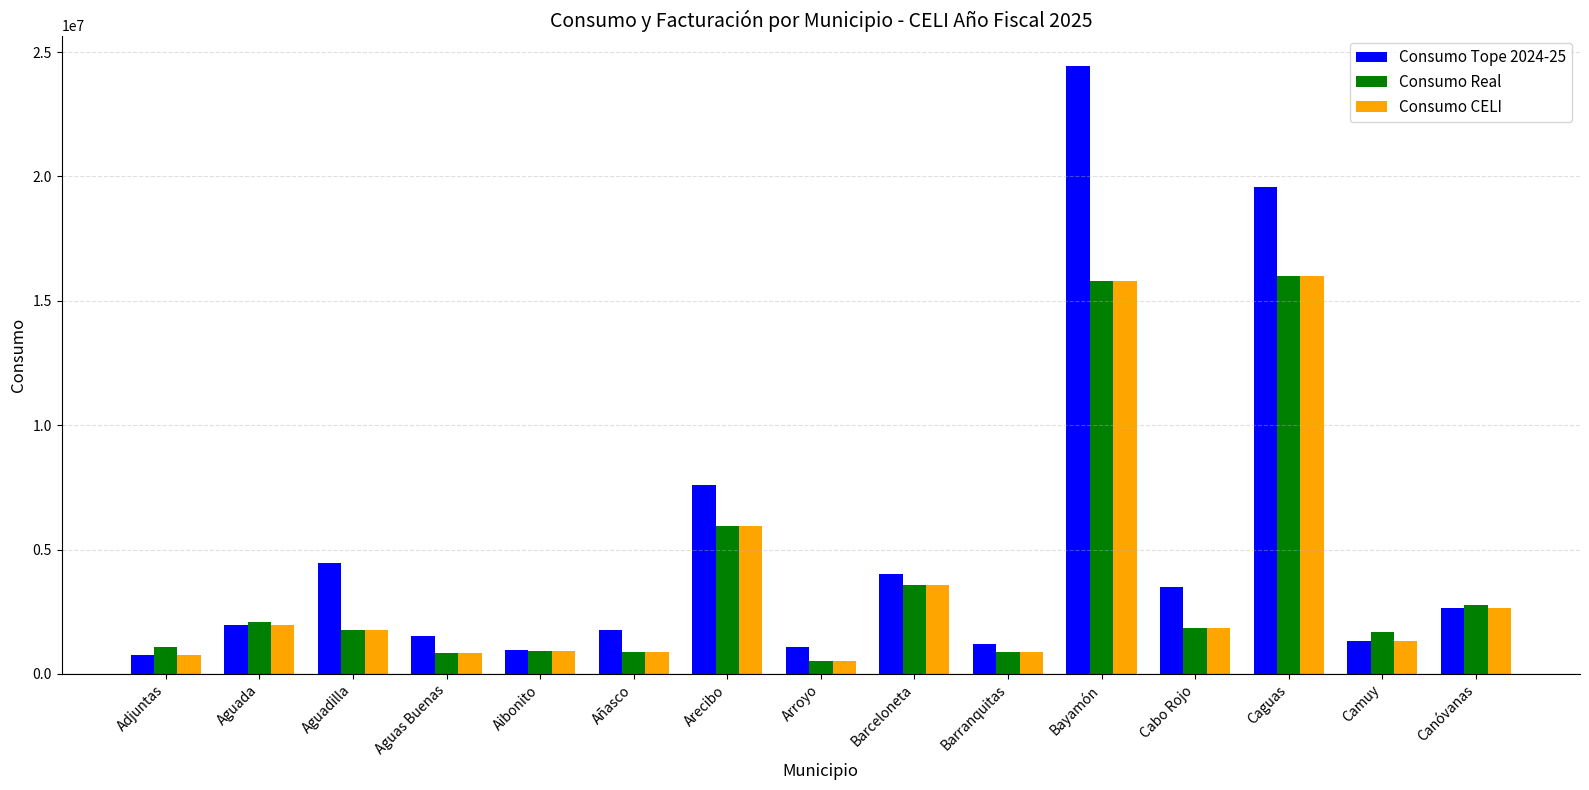

What position from the left is Arecibo?

7